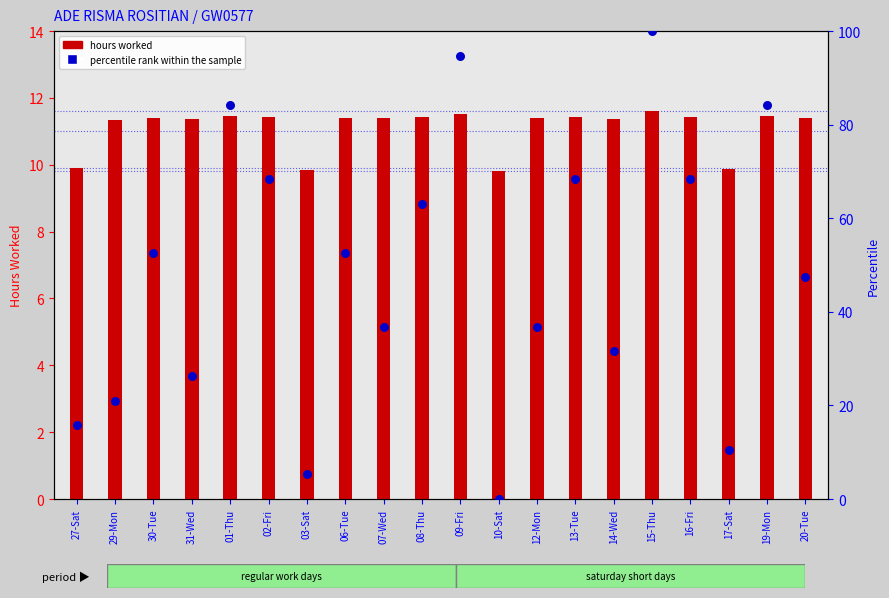

Which series has the largest total across all categories?

percentile rank within the sample